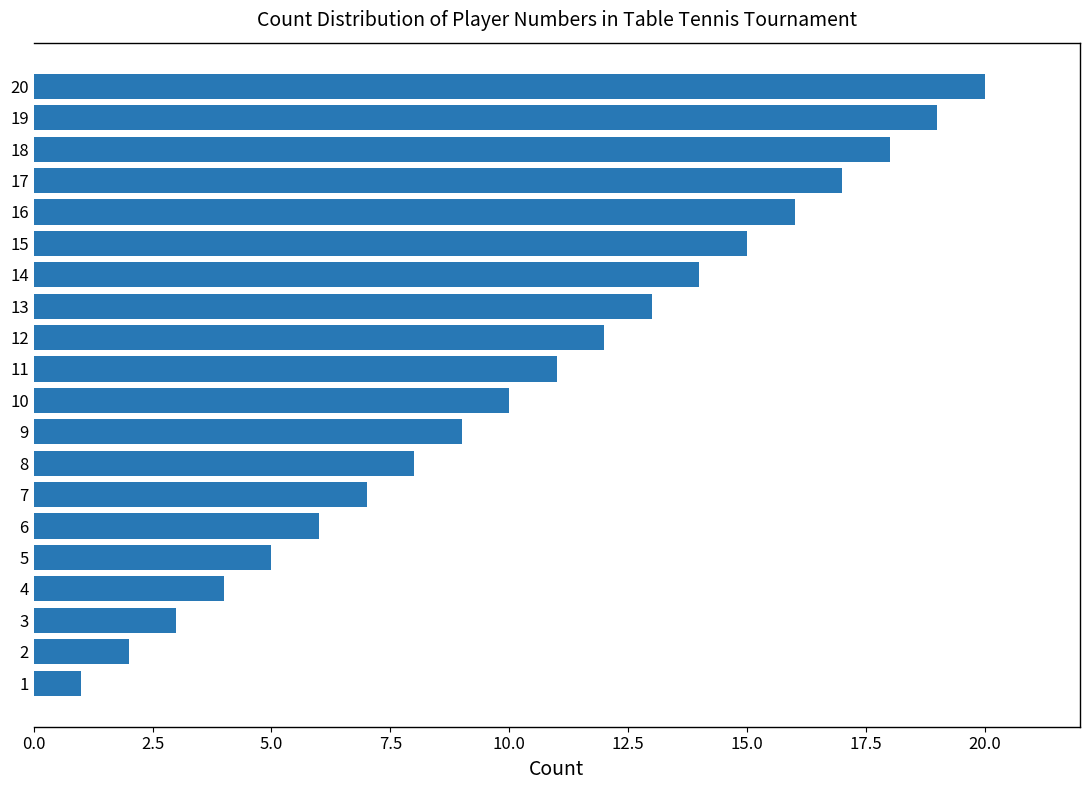

What is the difference between the second highest and second lowest values?

17